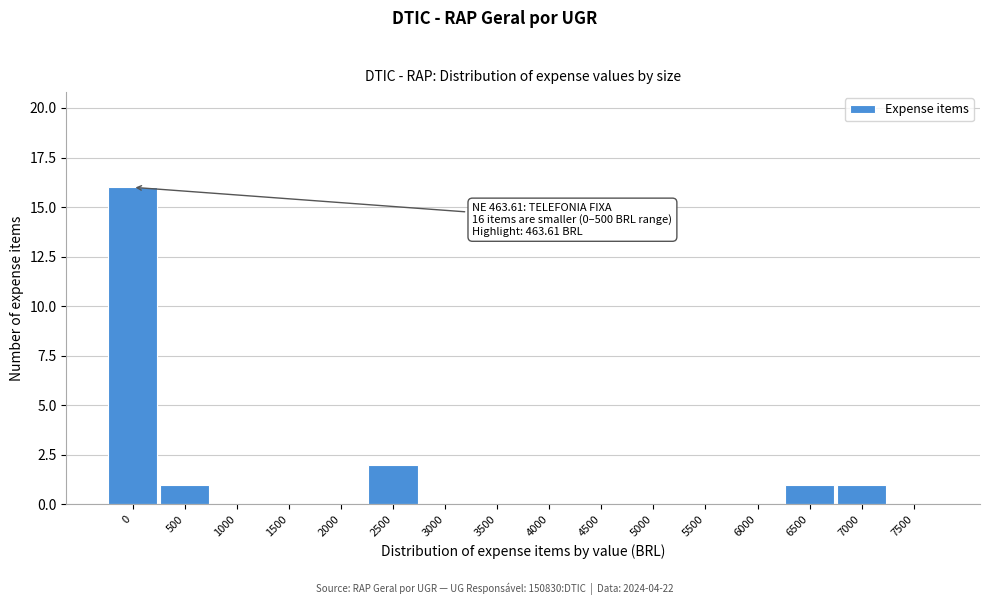

Reading right to left, extract all data points from this chart.

7500=0	7000=1	6500=1	6000=0	5500=0	5000=0	4500=0	4000=0	3500=0	3000=0	2500=2	2000=0	1500=0	1000=0	500=1	0=16